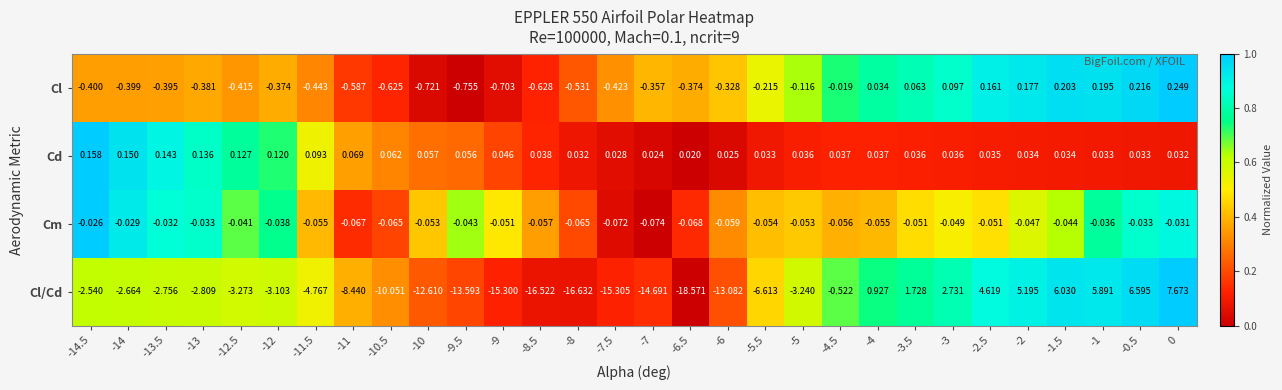

Which series has the largest range (max minus min)?

Cl/Cd